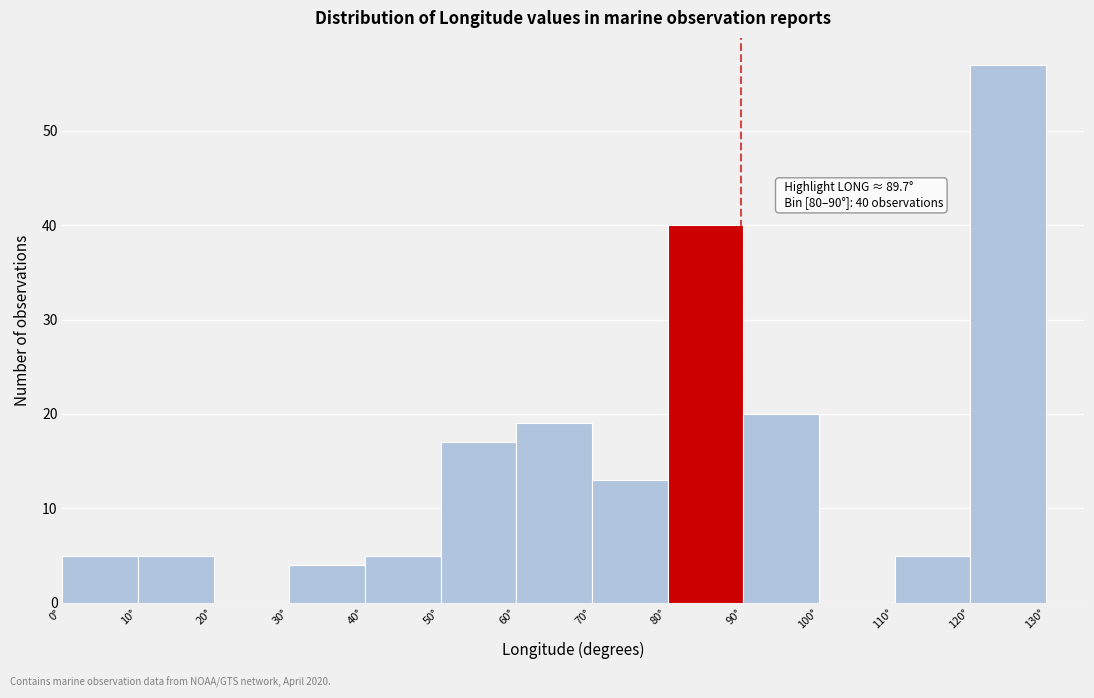

Which range on the x-axis has the tallest bar?

120 to 130